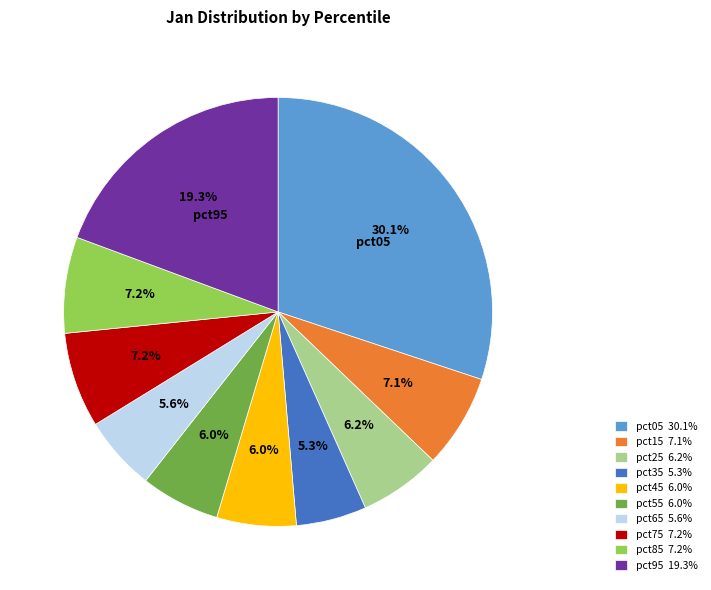

How much of the chart is everything except pct85 7.2%?

92.8%